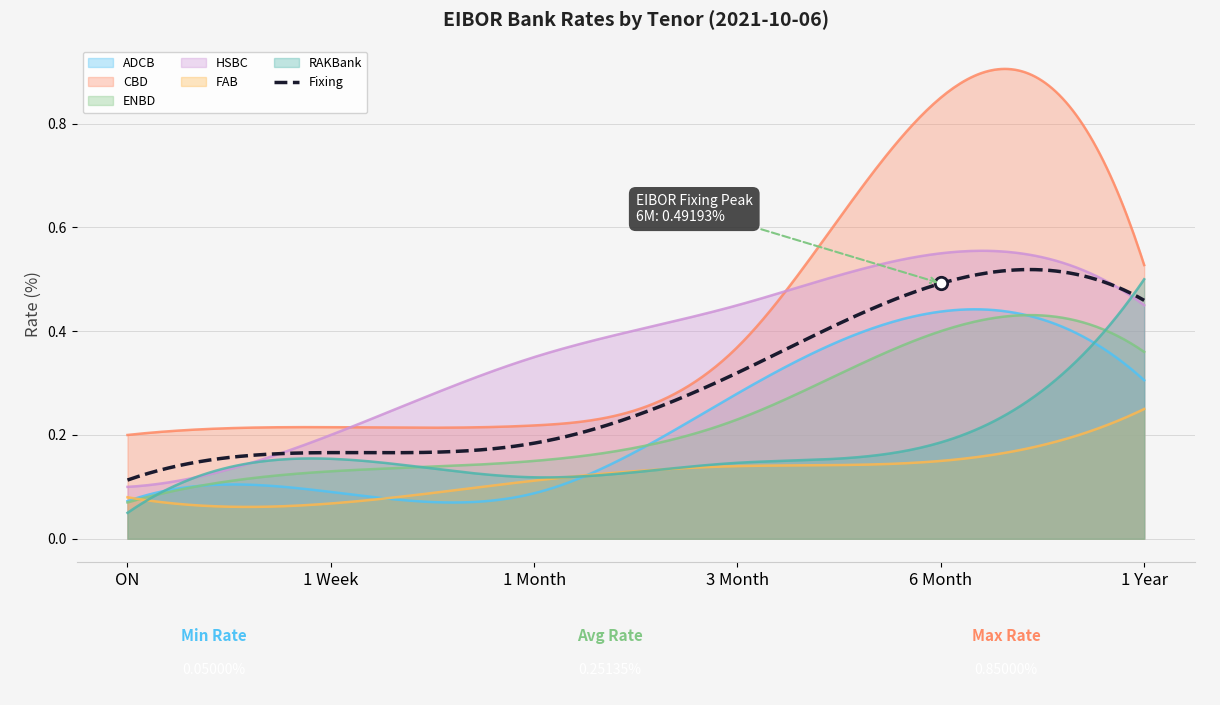

True or false: FAB and Fixing cross at least once.

False